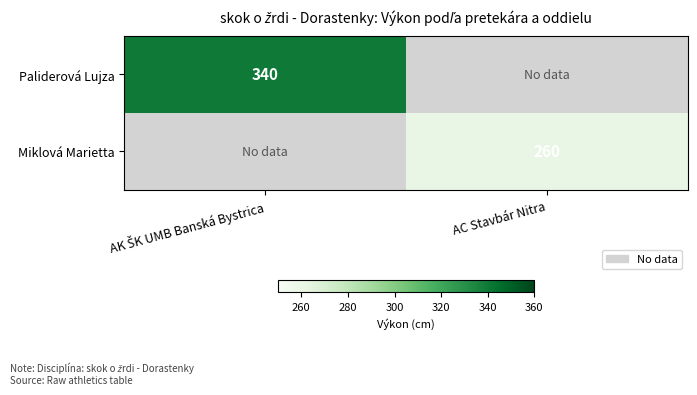

True or false: Miklová Marietta has a value of 440 at AC Stavbár Nitra.

False